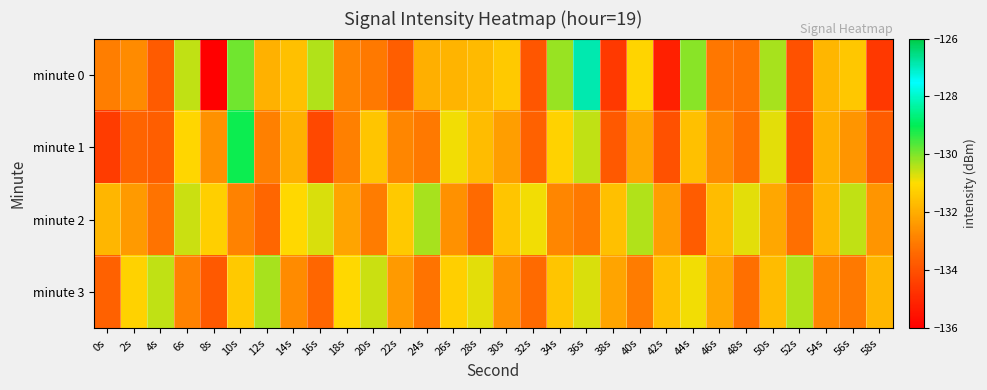

At which category does the chart reach its minimum across all series?

8s